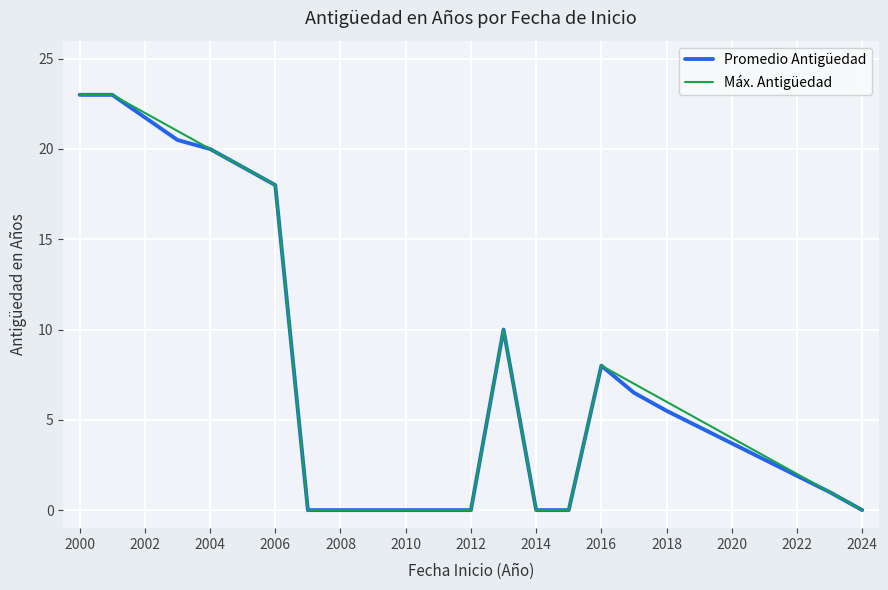

What is the highest value of the Máx. Antigüedad series?

23.0